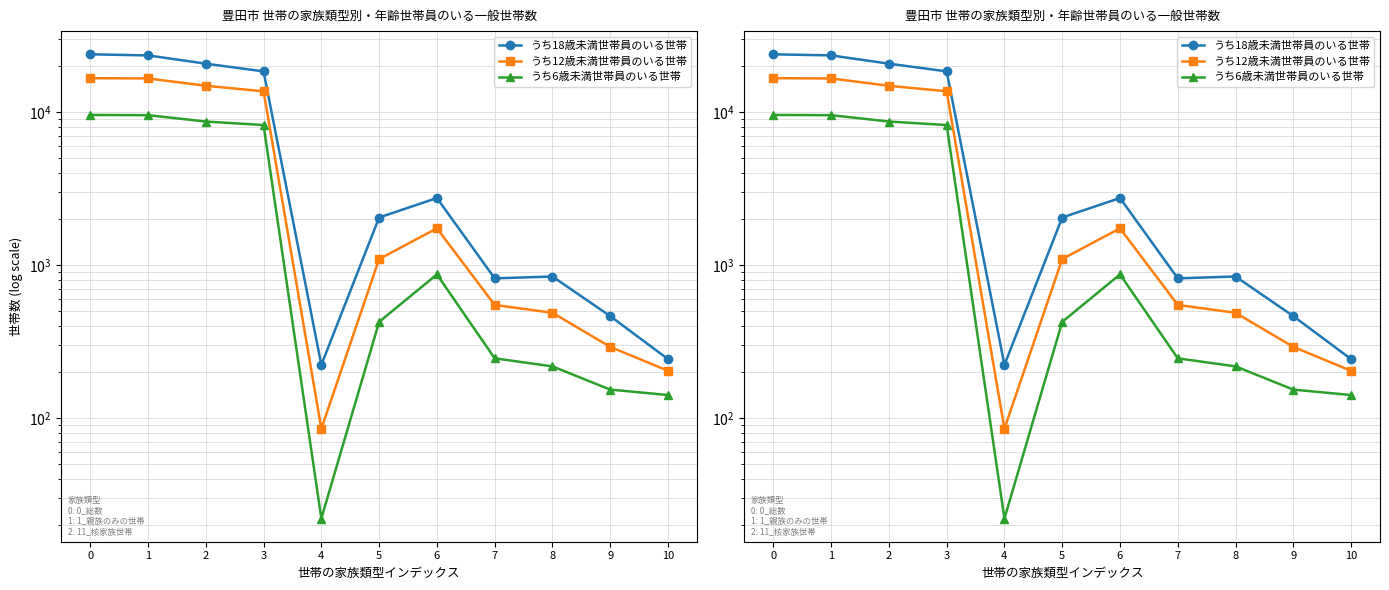

Is the value of うち18歳未満世帯員のいる世帯 at 9 greater than the value of うち12歳未満世帯員のいる世帯 at 3?

No